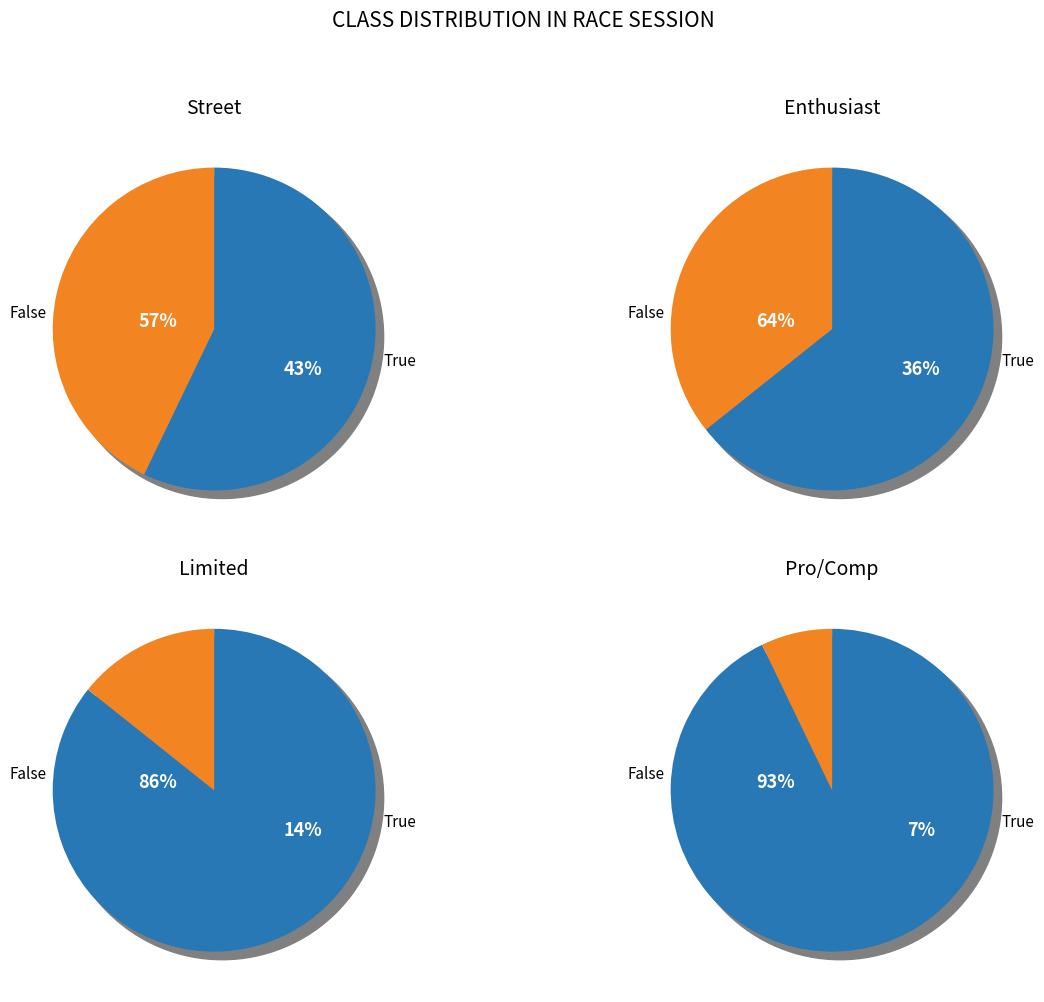

Rank the categories by value from highest to lowest.

Street, Enthusiast, Limited, Pro/Comp